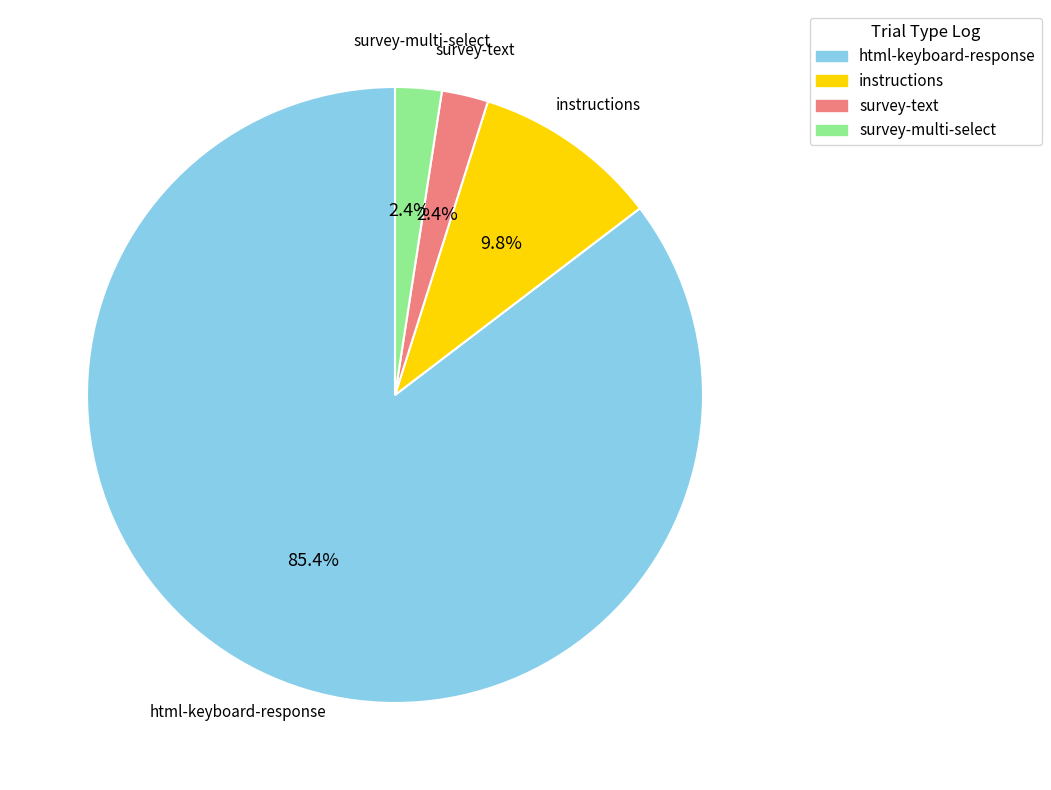

To the nearest percent, what is the difference between the largest and smallest slice percentages?

83%